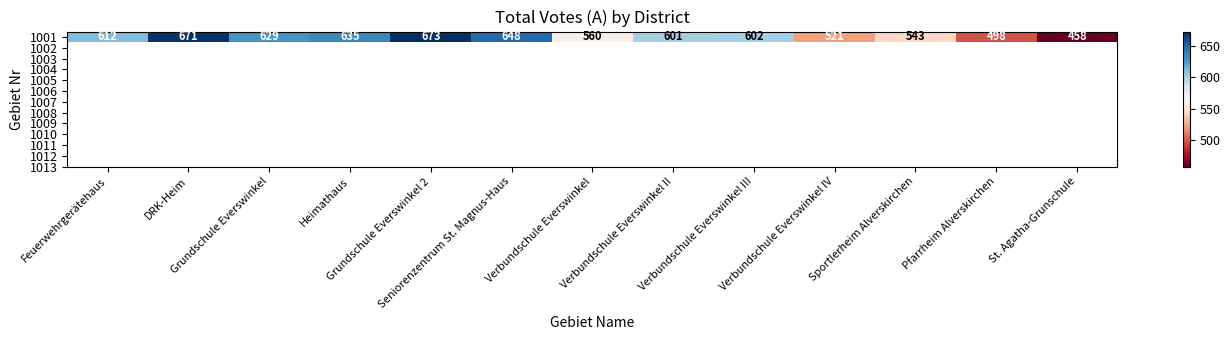

What is the change in value from Grundschule Everswinkel 2 to Verbundschule Everswinkel III?

-71